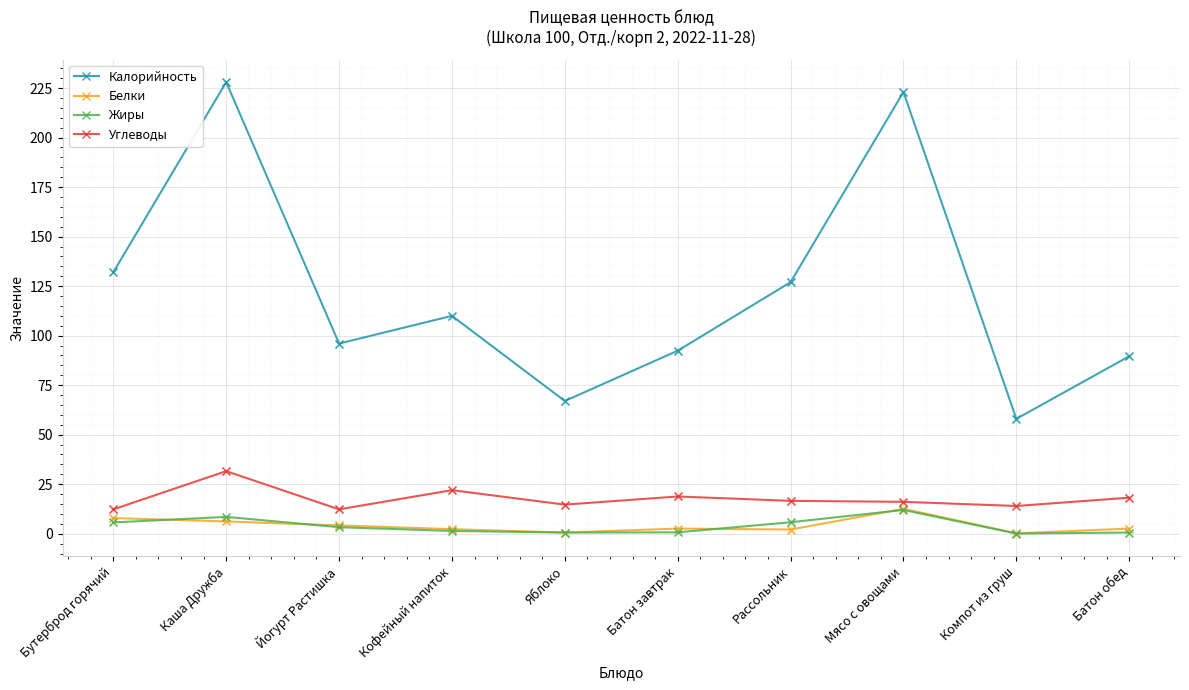

Which series has the largest range (max minus min)?

Калорийность